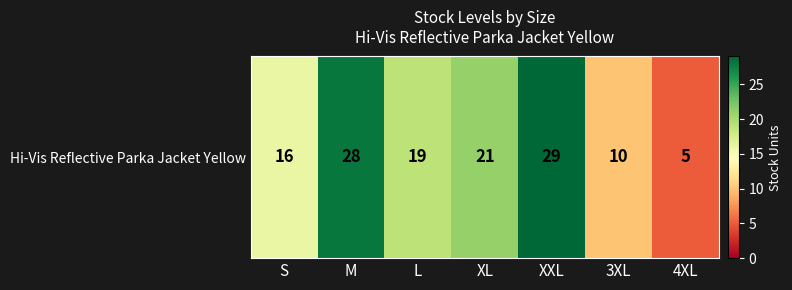

What is the difference between the second highest and minimum values?

23